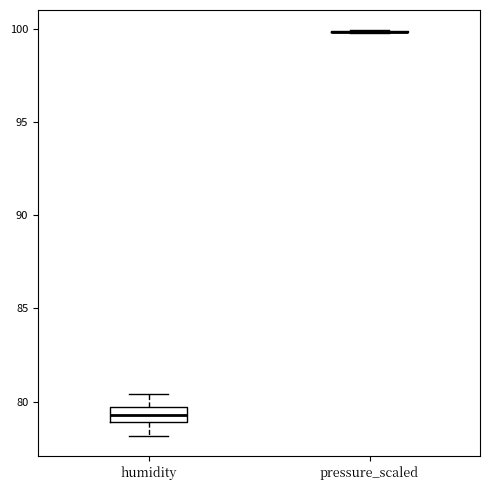

Reading left to right, transcribe this box plot: for each box, give where its median line is, the range the box spans, and where its two whiskers end, as read against the y-axis. The values are not printed on the chart, so give them approximately, as read against the axis.

humidity: median 79.5 (inside the box), box 79.0 to 79.5, whiskers 78.0 to 80.5
pressure_scaled: box collapsed to a line at 100.0, whiskers 100.0 to 100.0